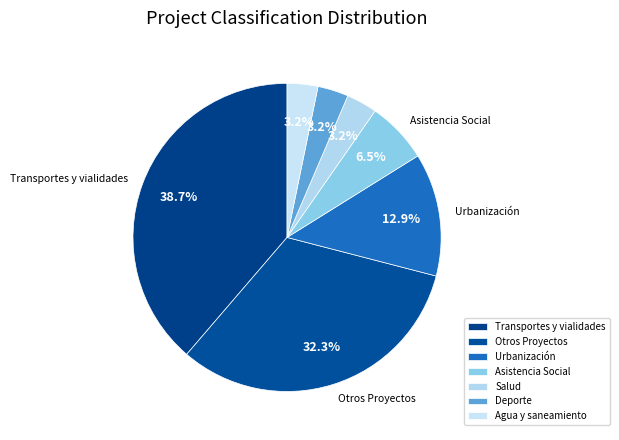

Count the number of slices in the pie.

7